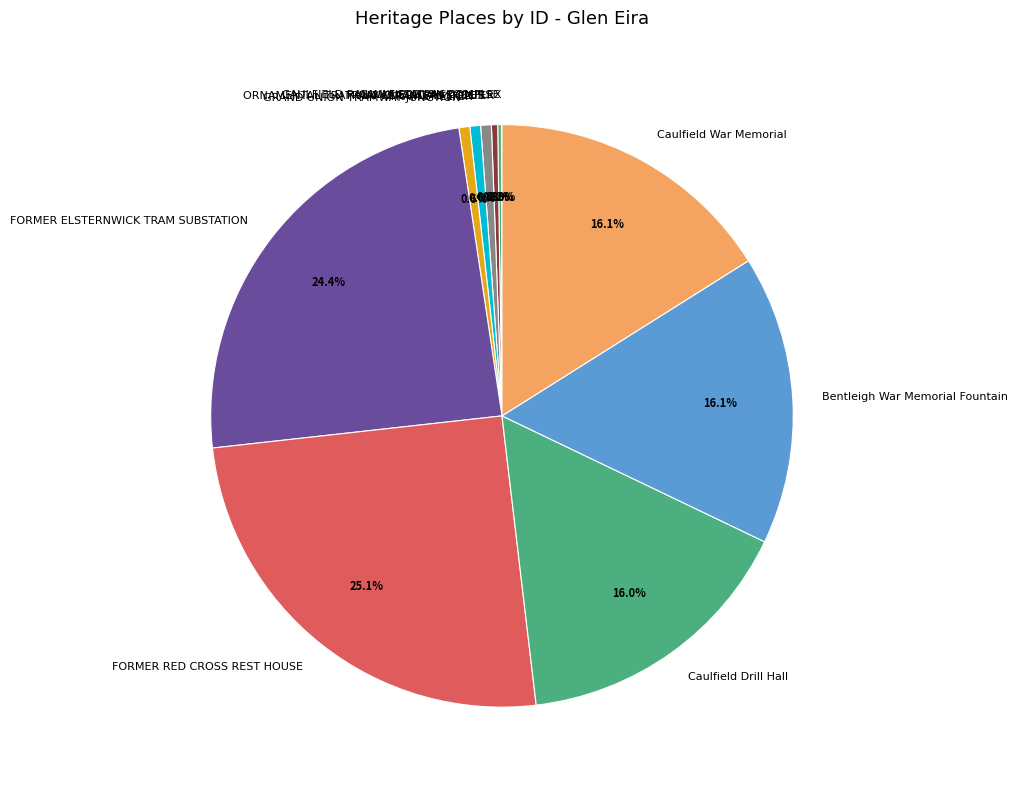

Is there a majority slice in this chart?

No